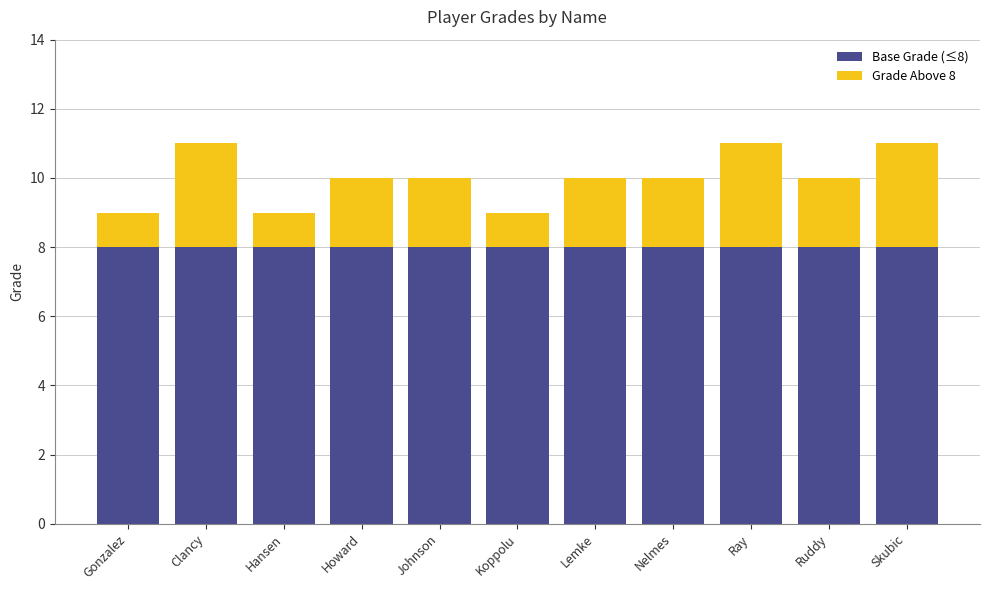

What is the total value across all series at Clancy?

11